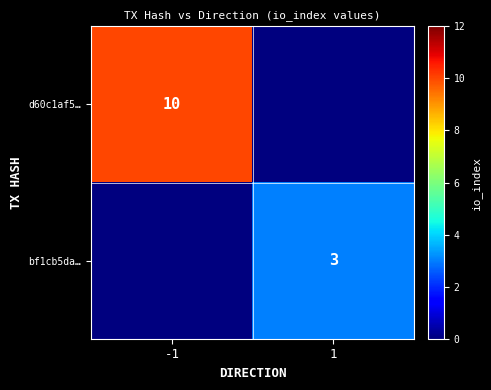

True or false: d60c1af5… has a value of 10 at -1.

True